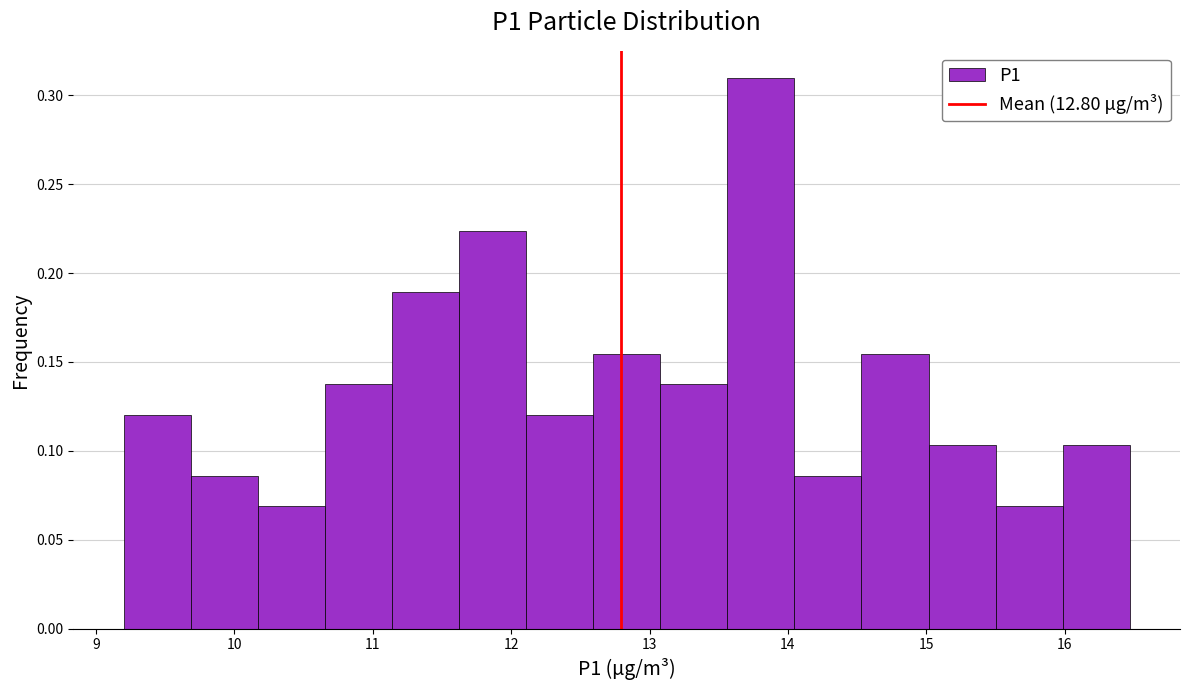

What is the height of the bar covering 12.1 to 12.6 on the x-axis? Neither the bar edges nor the heights are printed on the chart, so give them approximately, as read against the axes.

0.120